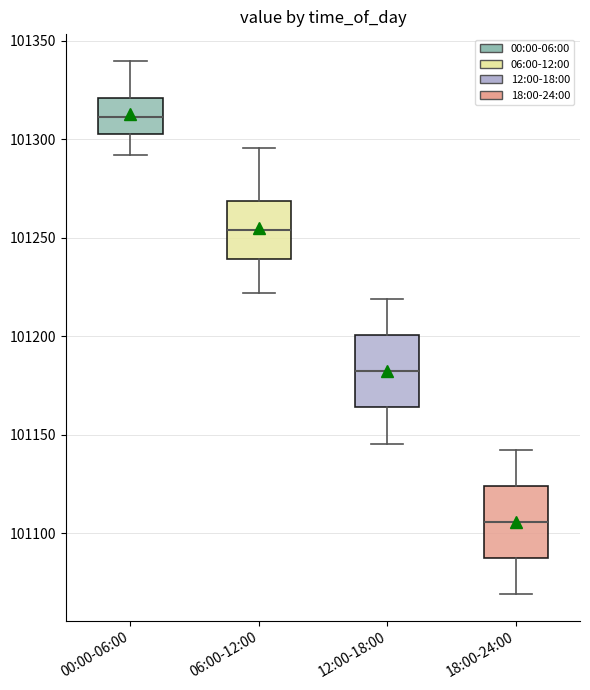

Where does the median line of the box for 00:00-06:00 sit on the y-axis? The values are not printed on the chart, so give them approximately, as read against the axis.

101310